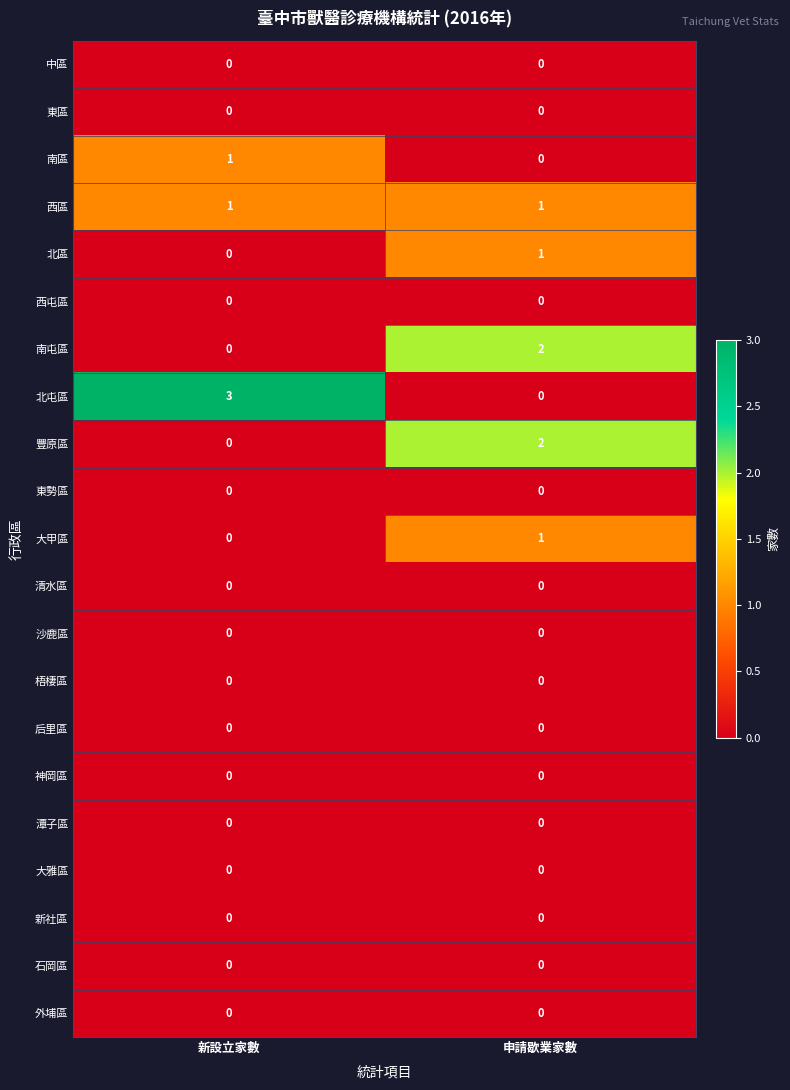

At which label is 北區 closest to 0?

新設立家數